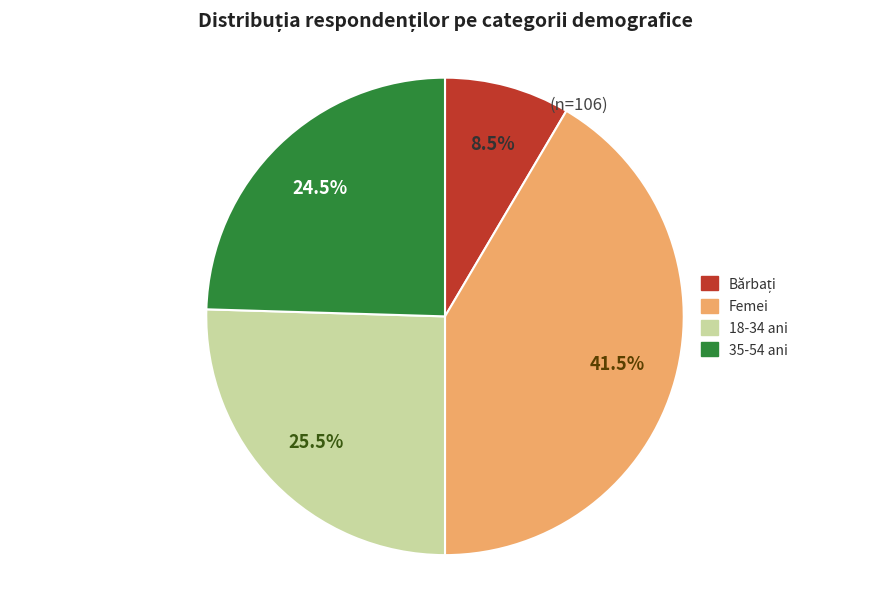

To the nearest percent, what is the difference between the largest and smallest slice percentages?

33%